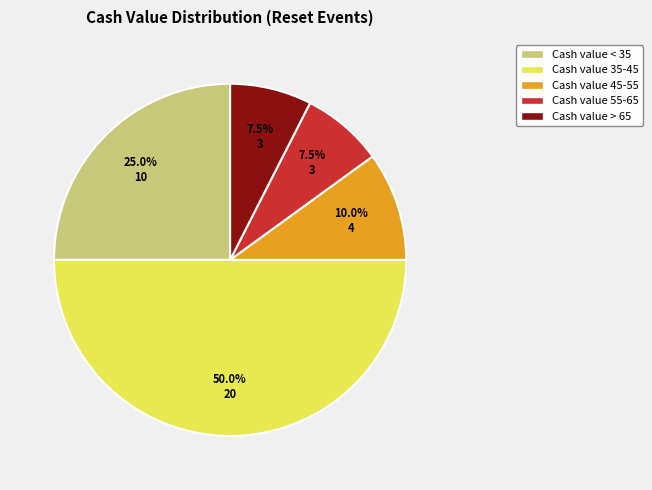

The 23 slice represents 9% of the pie. True or false?

False